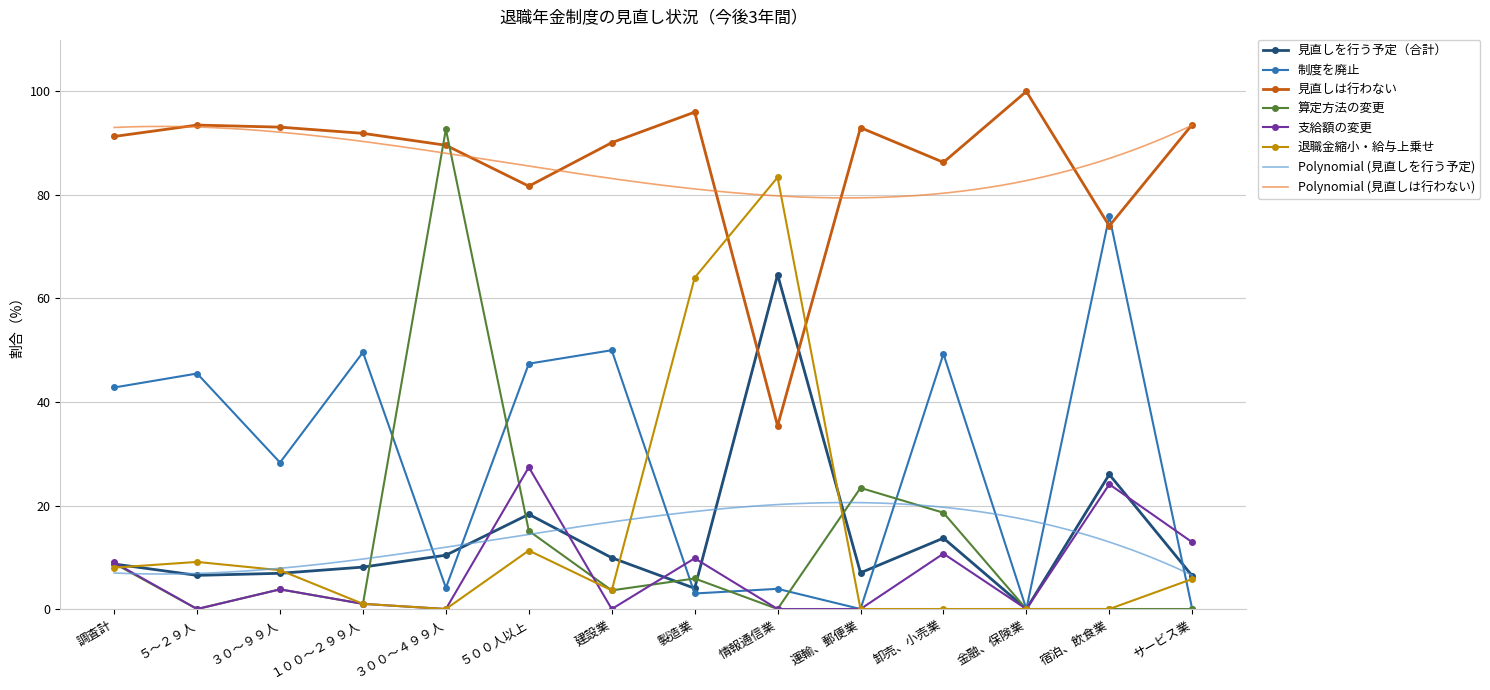

What is the value of the 退職金縮小・給与上乗せ point at the 8th from the left?

64.0